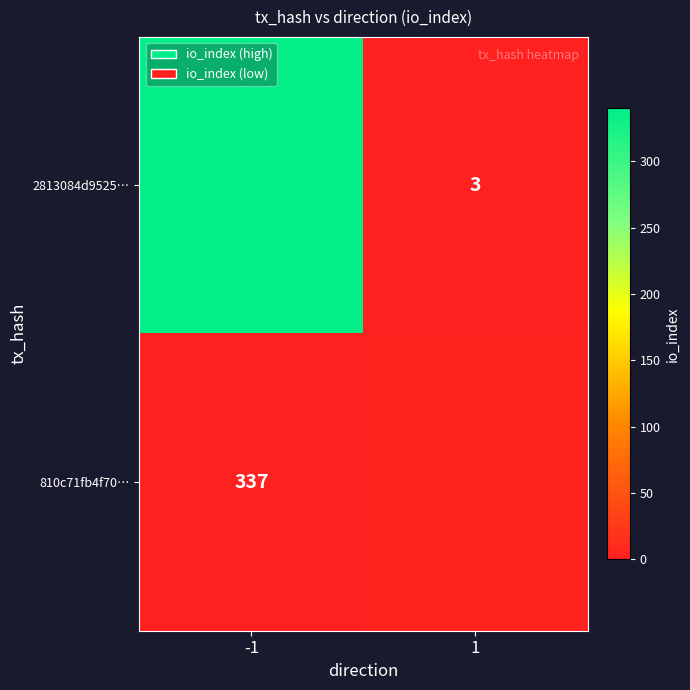

List the series in order of their peak value, highest first.

2813084d9525…, 810c71fb4f70…